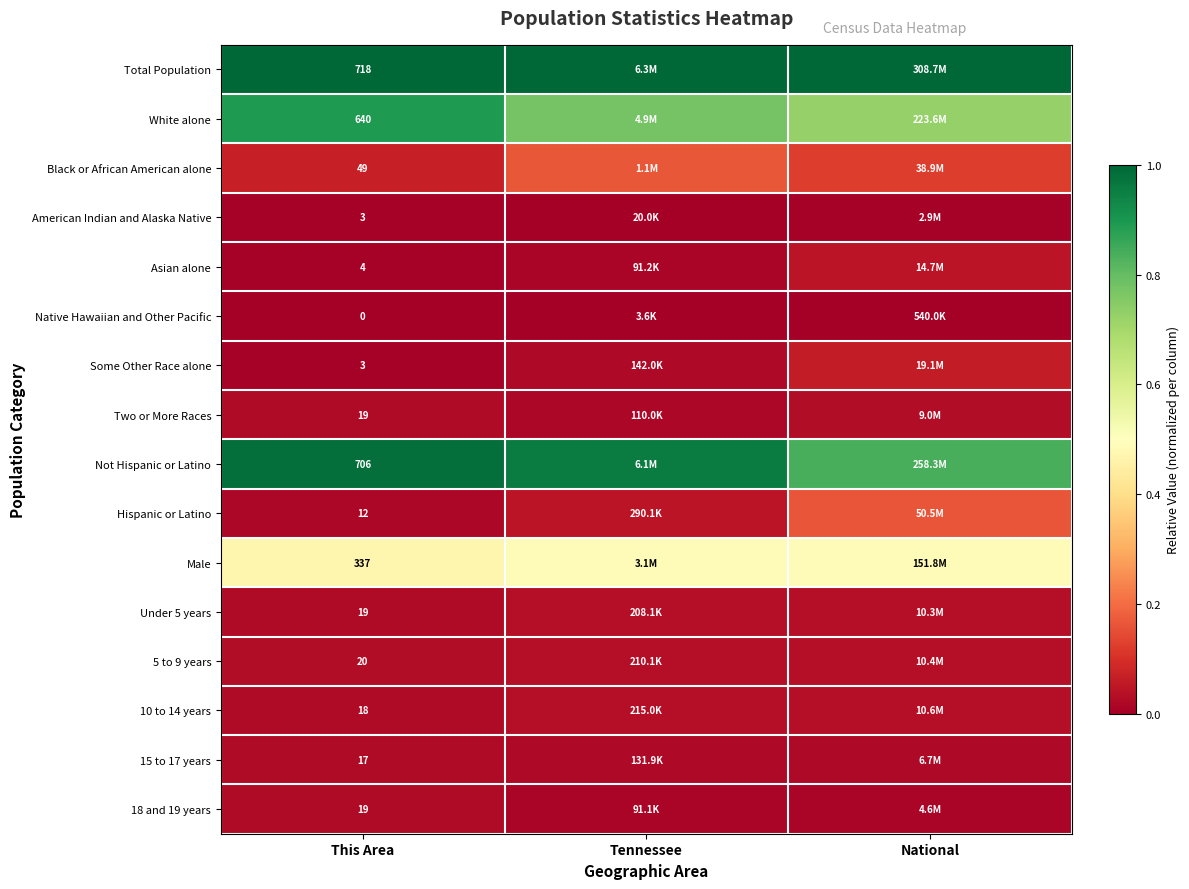

How many series are shown in this chart?

16